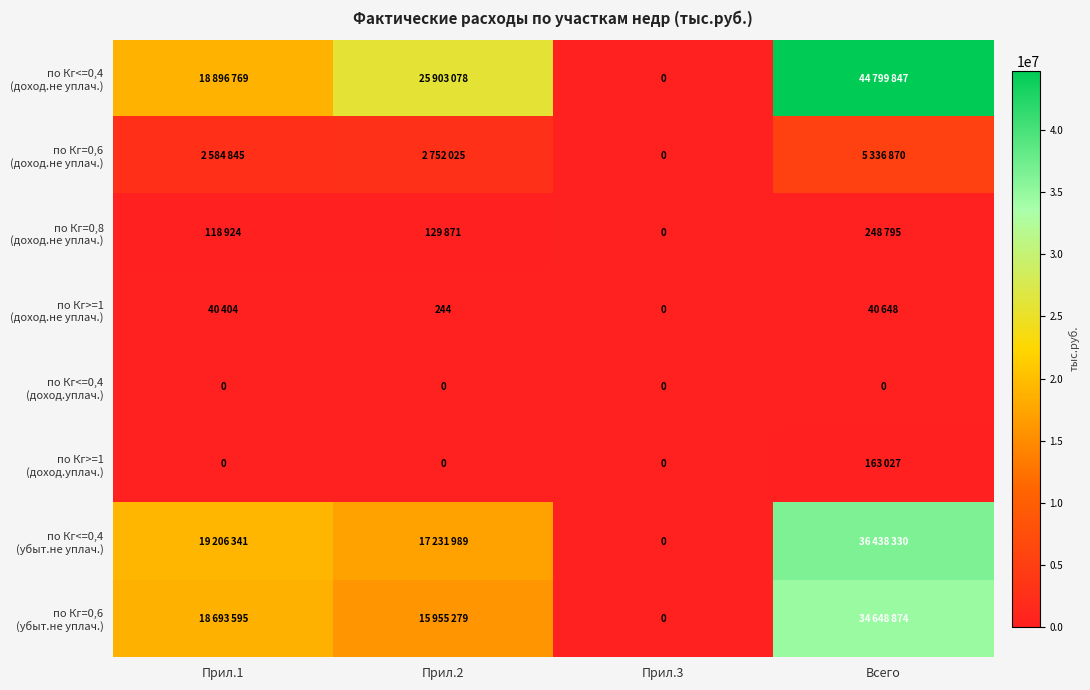

Where is по Кг=0,6 (убыт.не уплач.) nearest to the value 17324437?

Прил.1